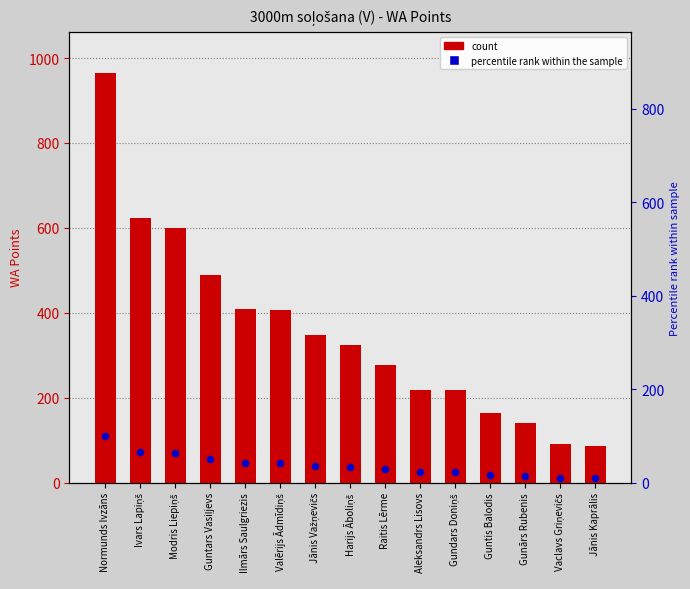

Which series reaches the maximum Y coordinate?

WA